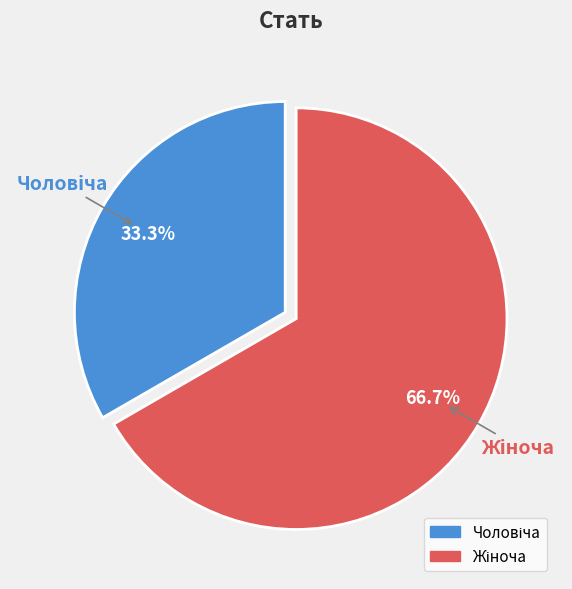

How many segments does this pie chart have?

2